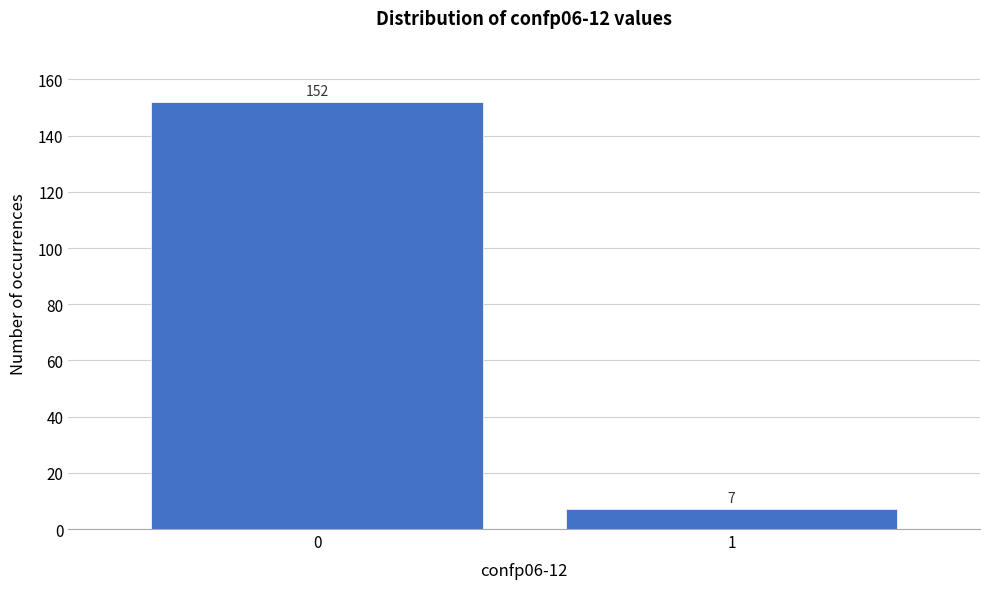

Reading right to left, what are all the values shown in this chart?

1=7	0=152